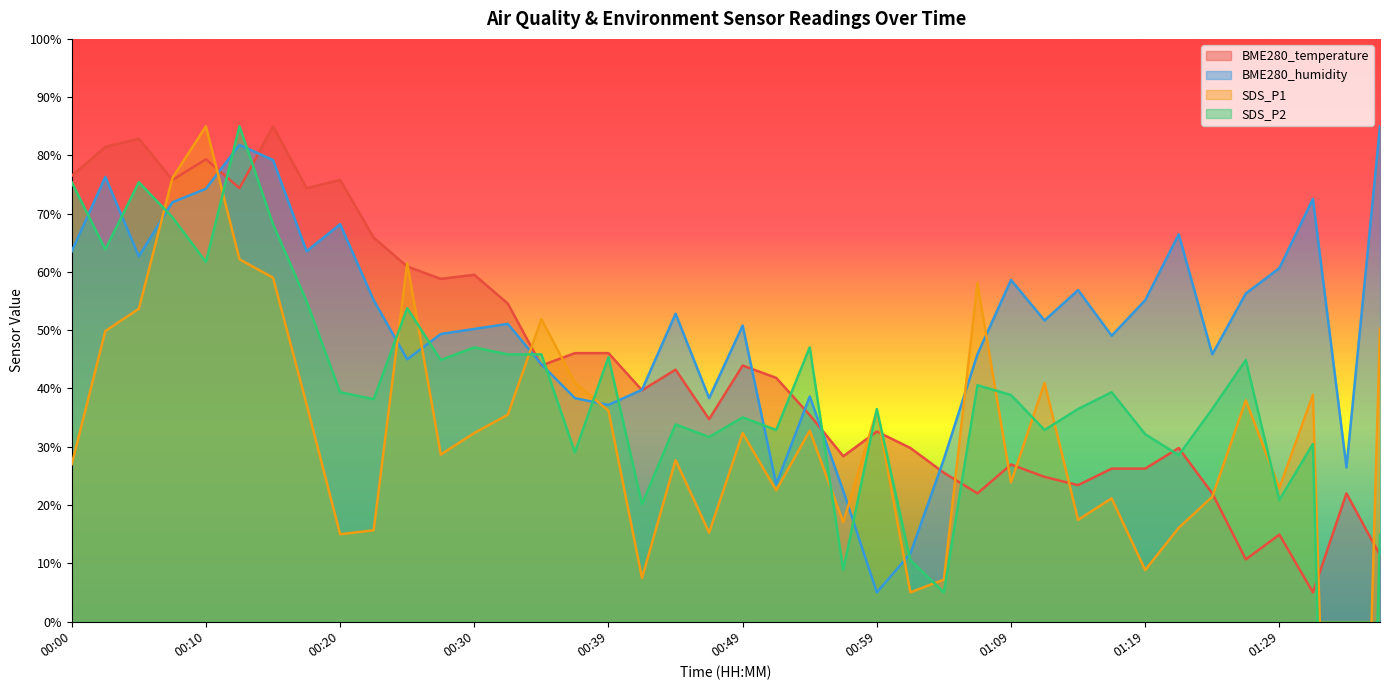

How many lines are shown in the chart?

4